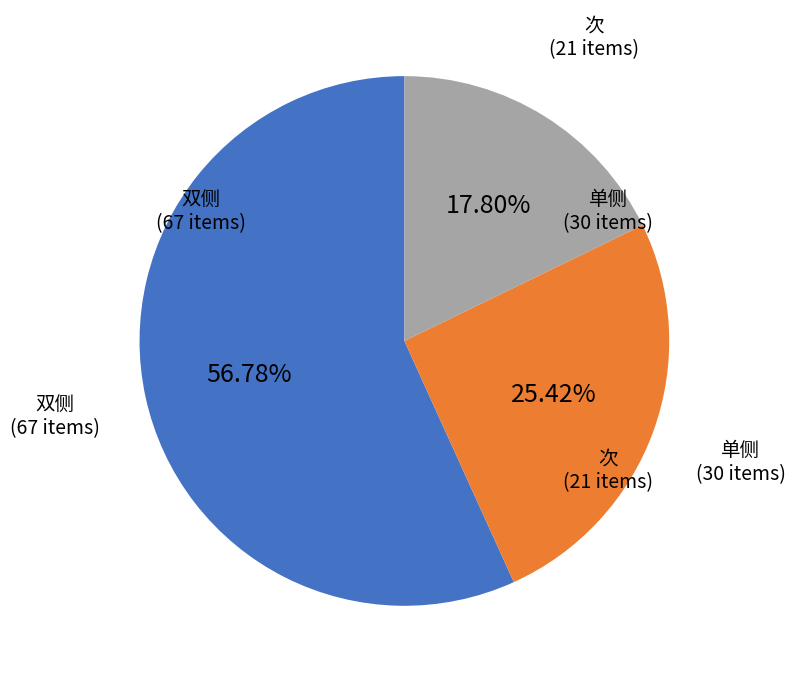

Does any single category account for the majority?

Yes